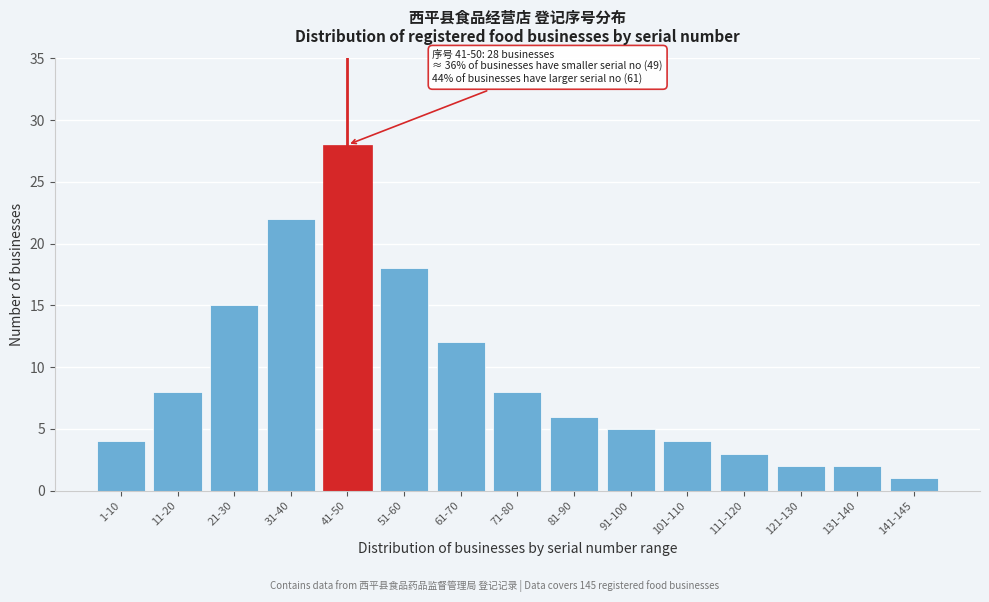

Reading right to left, list all the values displayed in this chart.

1	2	2	3	4	5	6	8	12	18	28	22	15	8	4